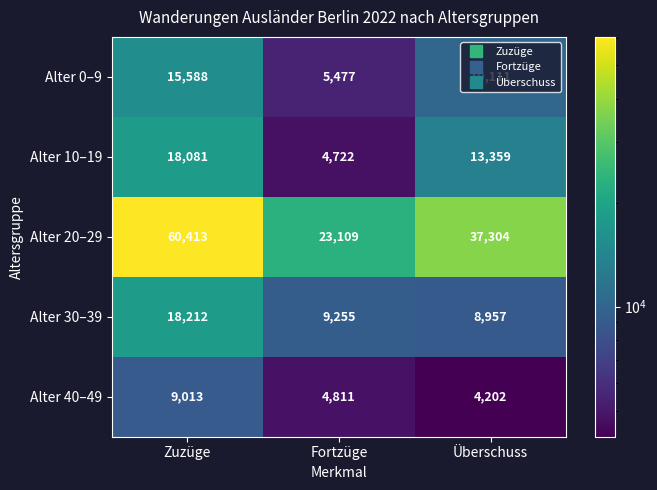

At which category is the sum across all series the highest?

Zuzüge